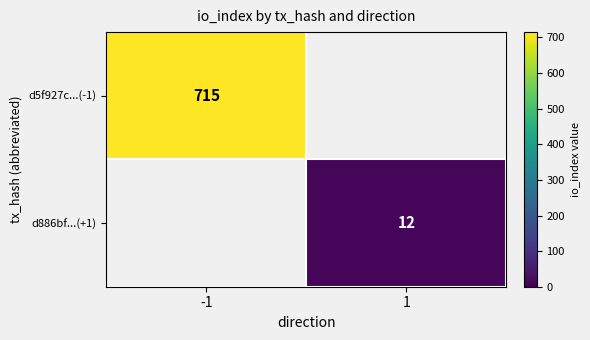

At which category does the chart reach its minimum across all series?

1